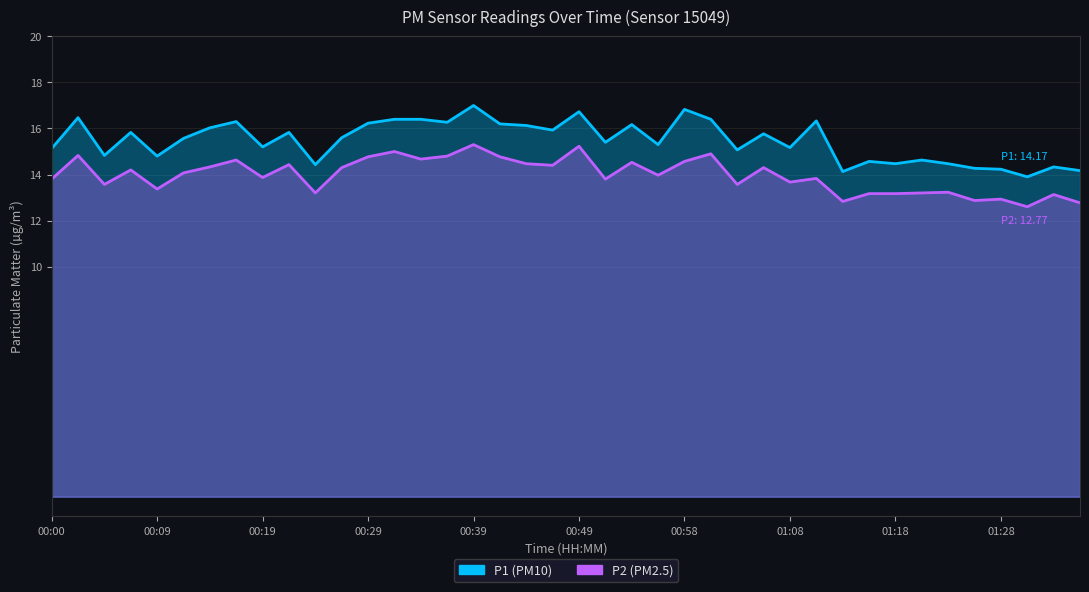

True or false: P2 has a value of 22.0 at 00:44.

False